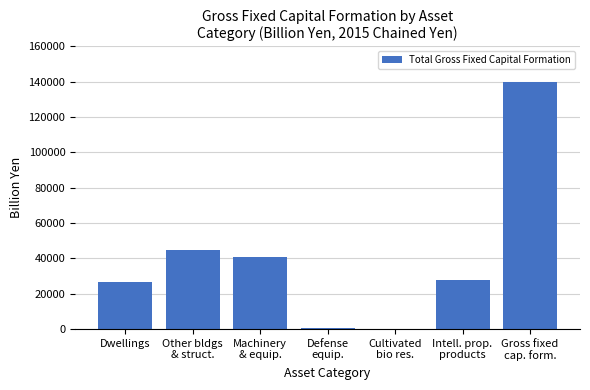

What is the sum of all values?

280629.8